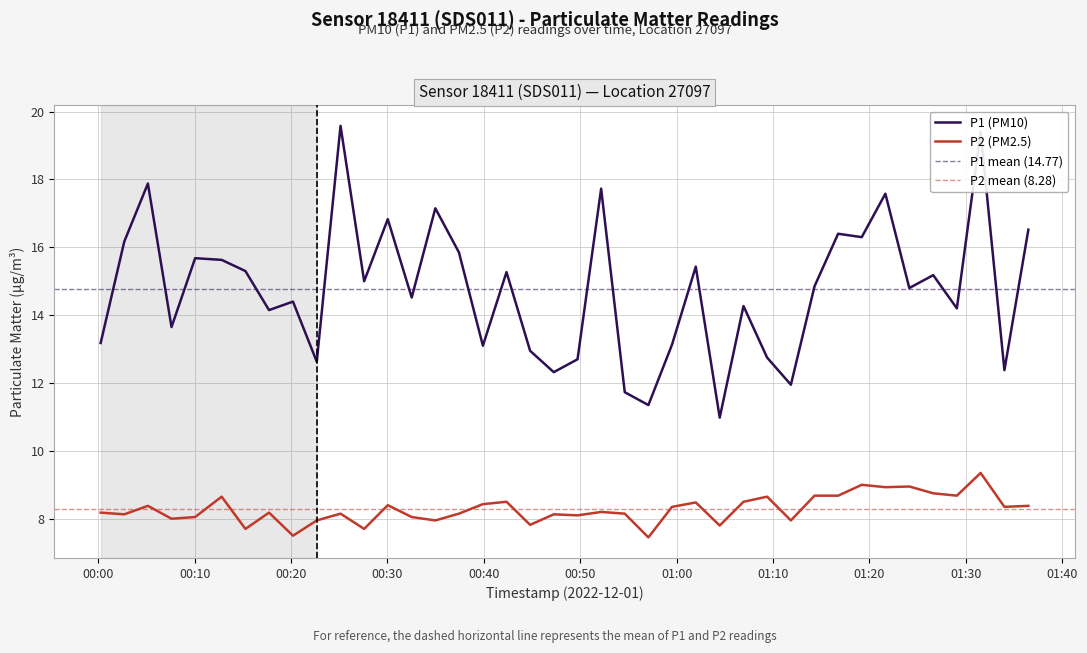

At how many categories does at least one series exceed 8?

40